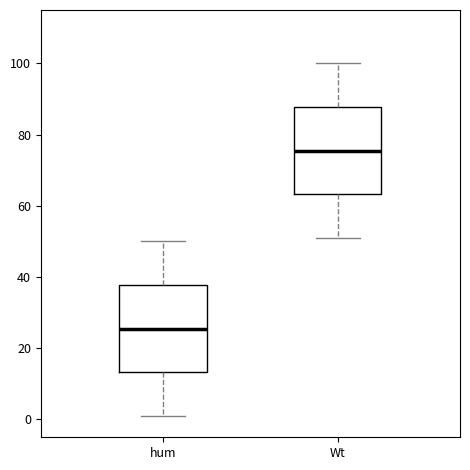

Which box has the highest median line?

Wt